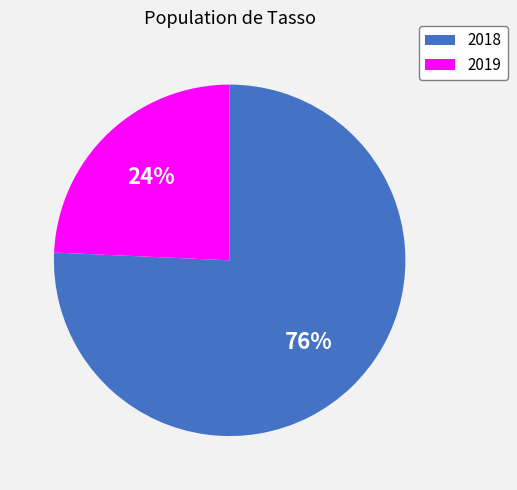

To the nearest percent, what portion does 2019 represent?

24%